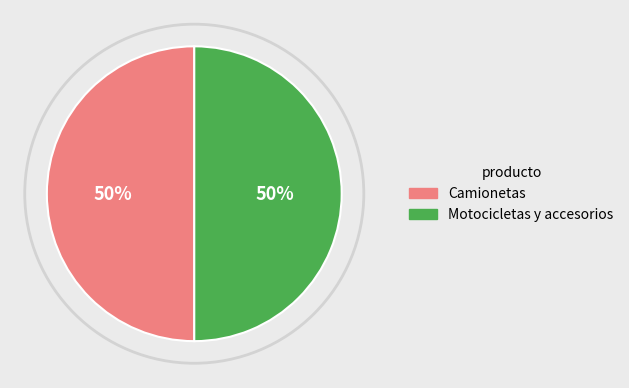

What is the ratio of the value at Motocicletas y accesorios to the value at Camionetas?

1.0